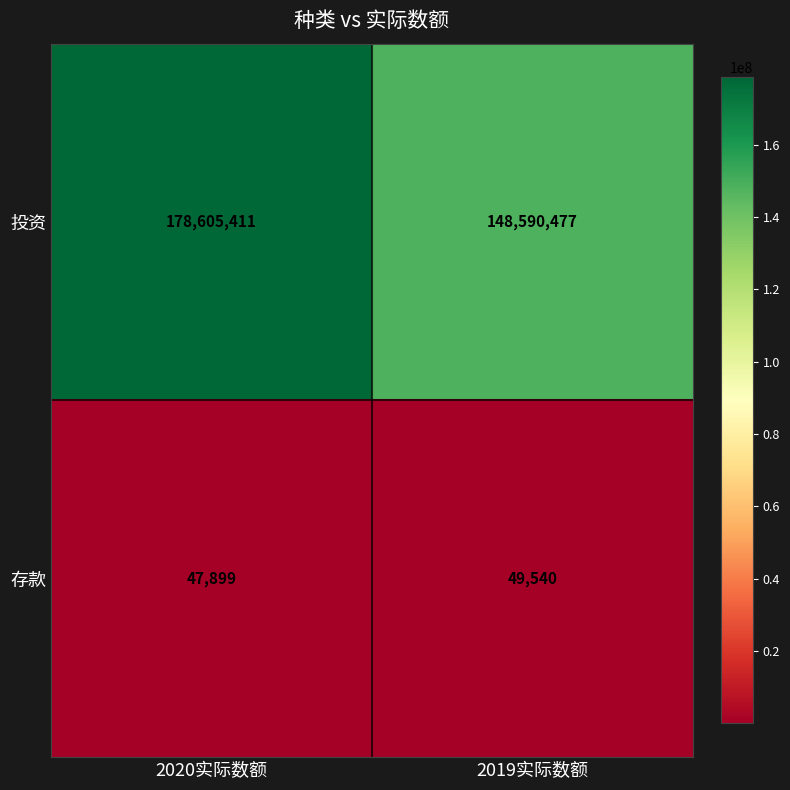

Between 2020实际数额 and 2019实际数额, which series saw the biggest shift?

投资